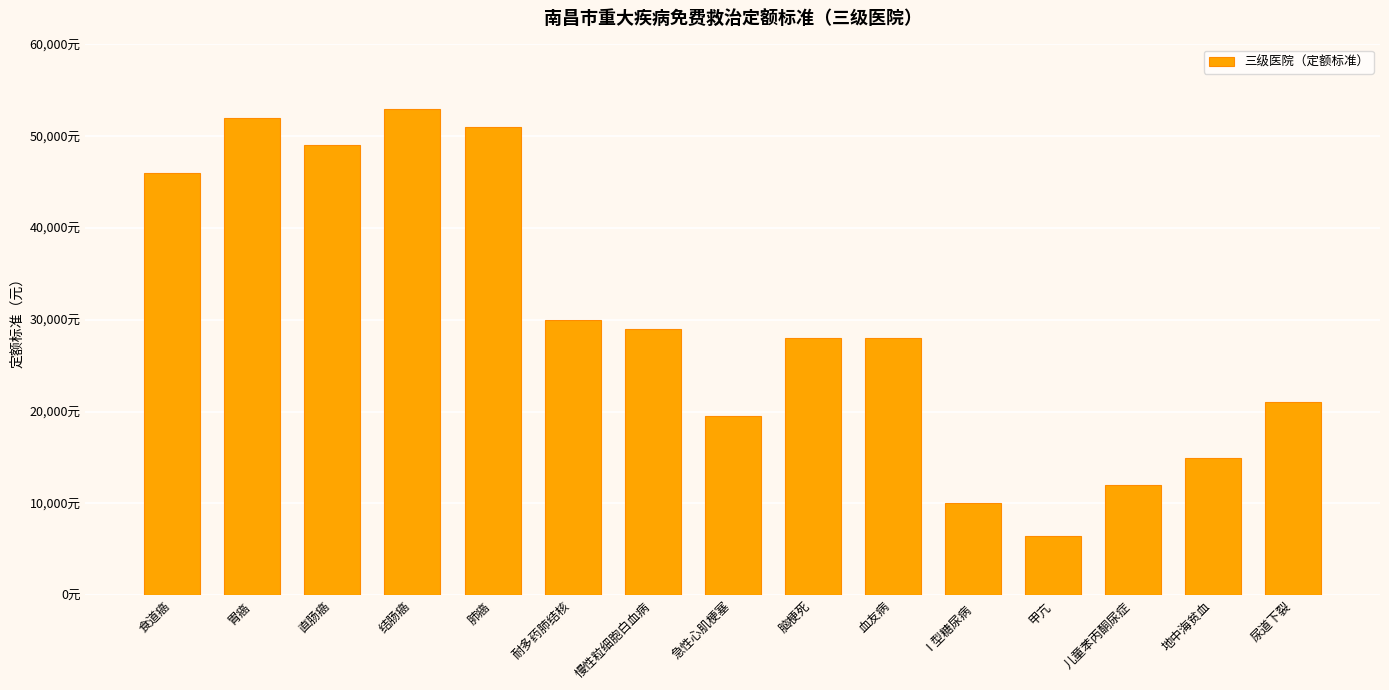

Approximately how many times larger is the value at 血友病 compared to 地中海贫血?

1.9